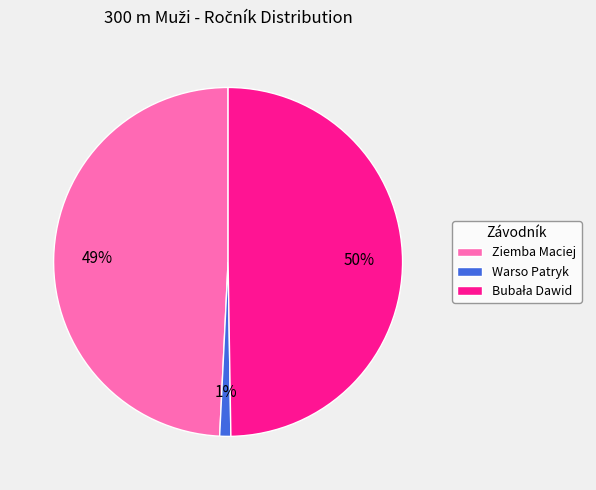

How many slices are in this pie chart?

3